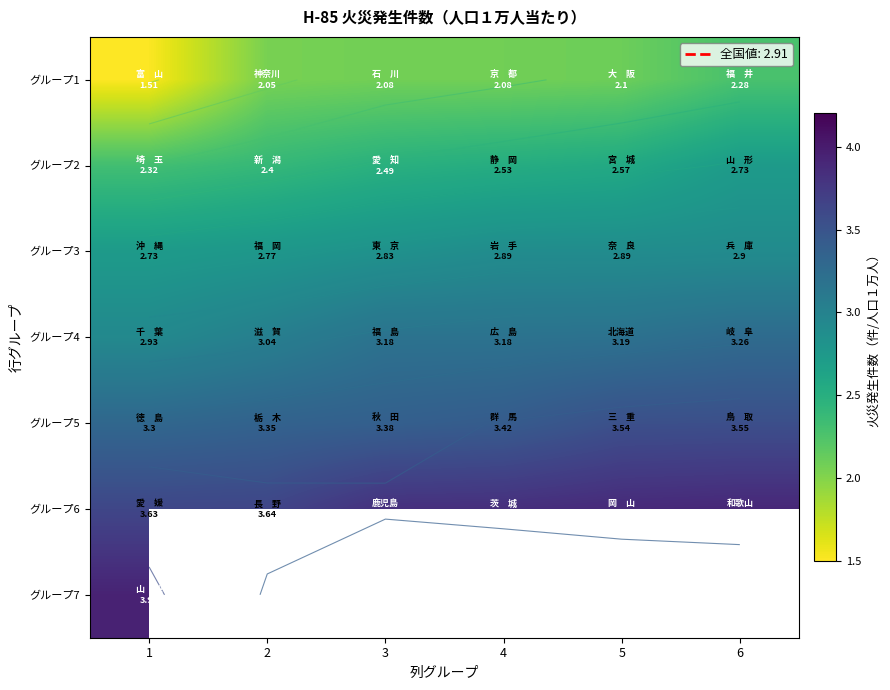

Where is グループ6 nearest to the value 3?

1